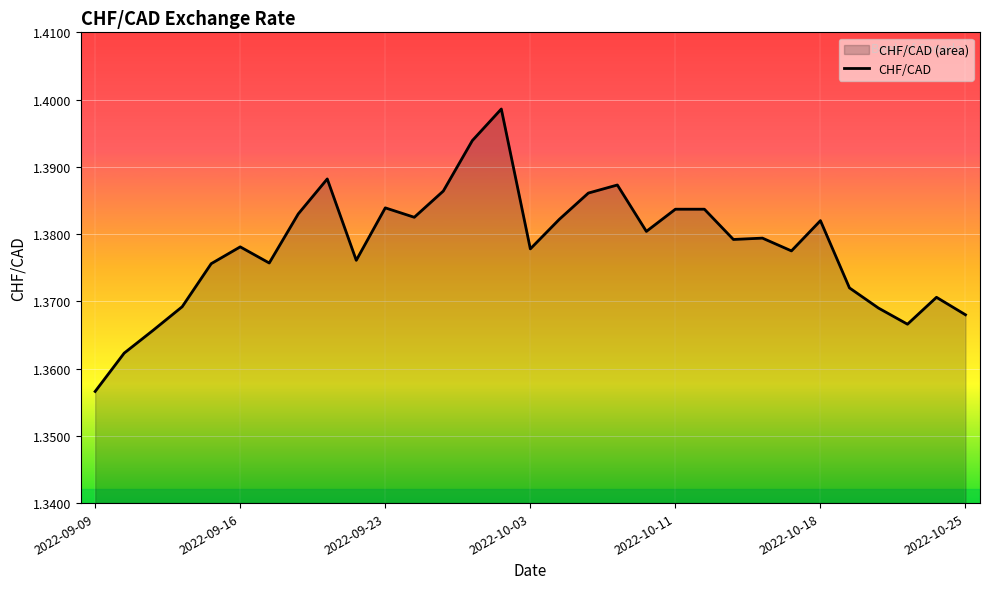

The value at 2022-10-25 is 0.5. True or false?

False